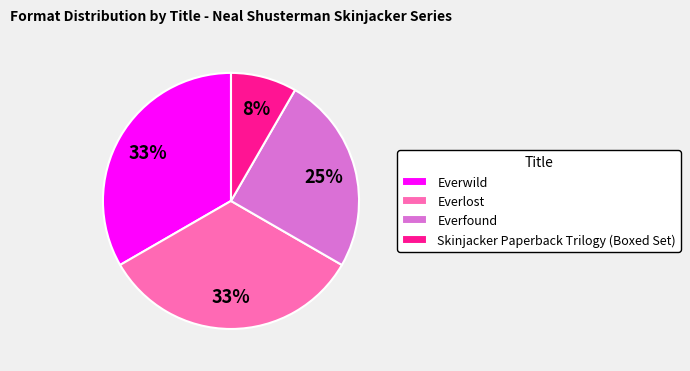

The Everlost slice represents 39% of the pie. True or false?

False